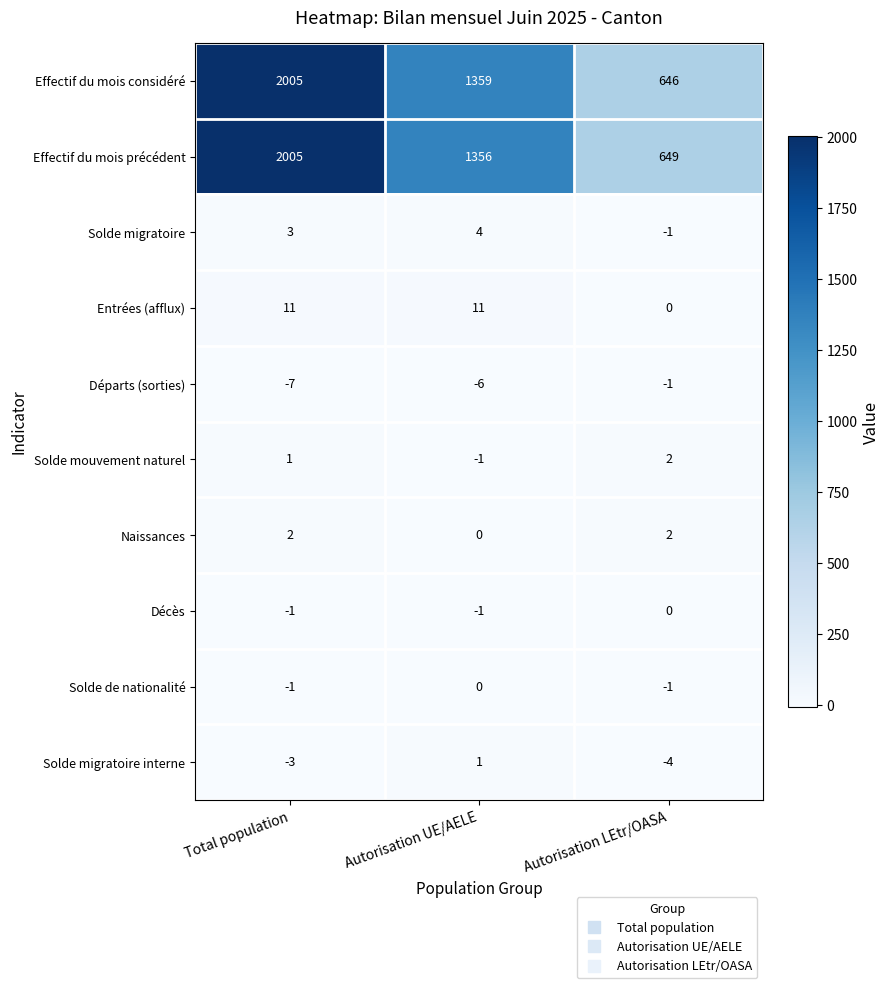

Which series has the widest spread of values?

Effectif du mois considéré